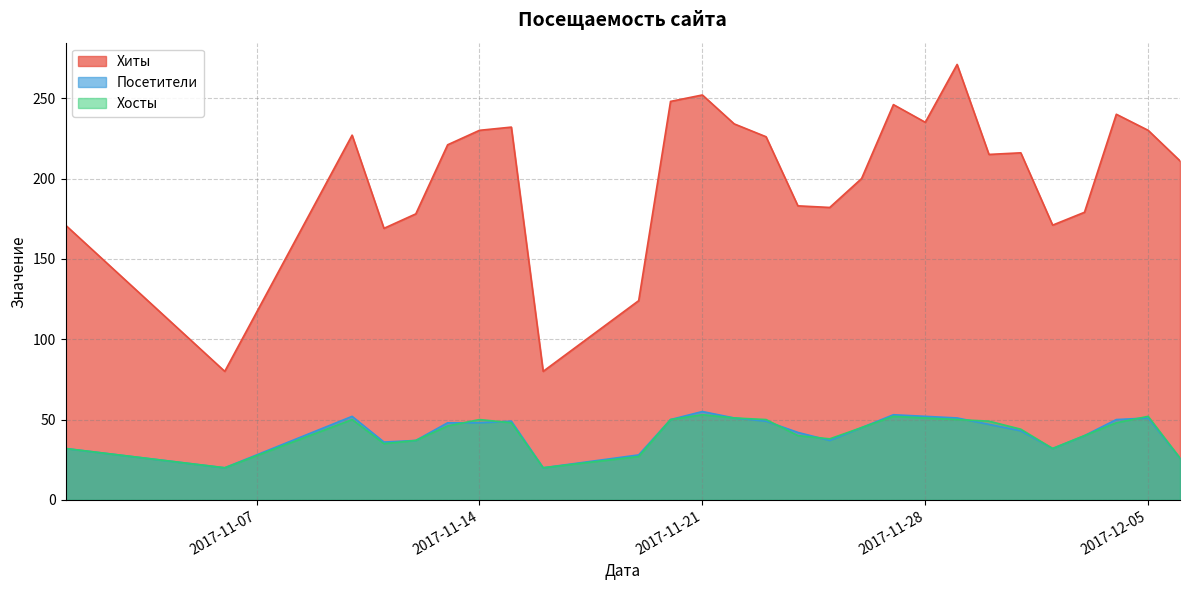

Reading left to right, extract all data points from this chart.

Хиты: 171	80	227	169	178	221	230	232	80	124	248	252	234	226	183	182	200	246	235	271	215	216	171	179	240	230	211
Посетители: 32	20	52	36	37	48	48	49	20	28	50	55	51	49	42	37	45	53	52	51	47	43	32	40	50	51	26
Хосты: 32	20	50	35	37	46	50	48	20	27	50	53	51	50	40	38	45	52	51	50	49	44	32	40	48	52	26